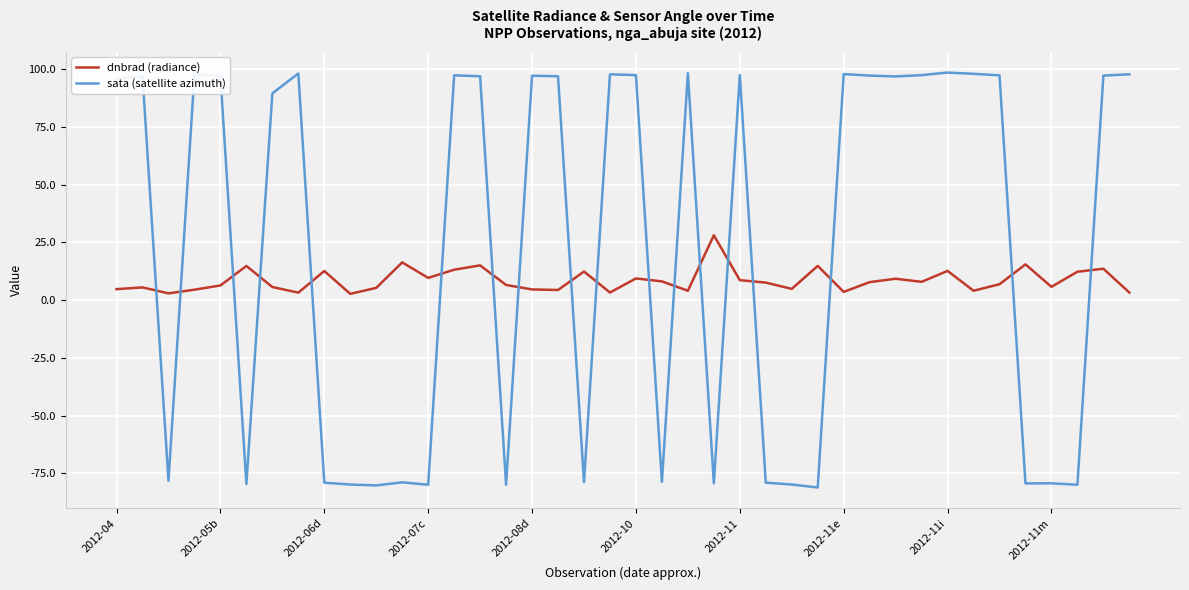

What is the difference between the maximum and minimum values in the dnbrad (radiance) series?

25.4